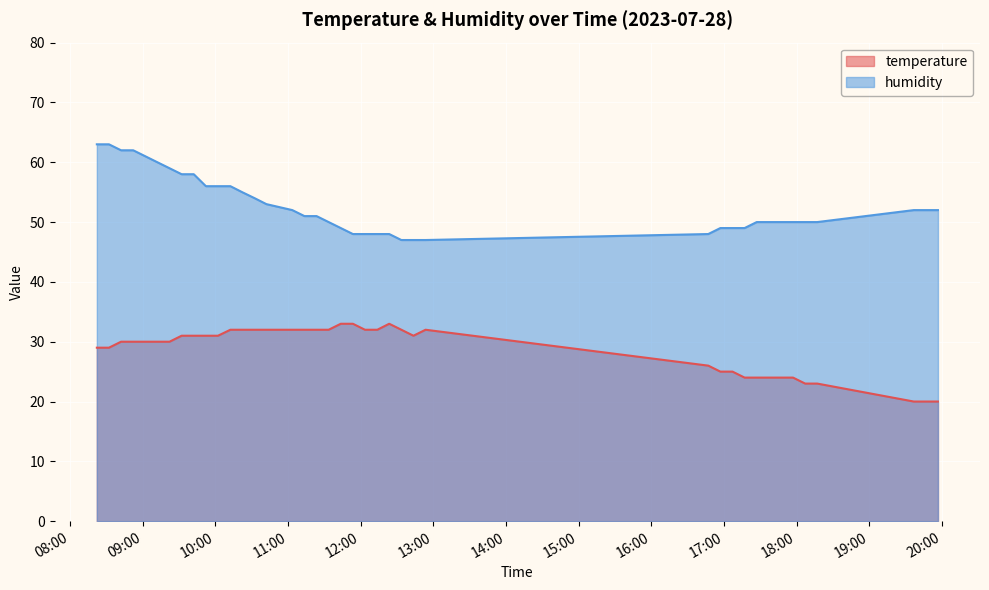

What is the sum of all humidity values?

2113